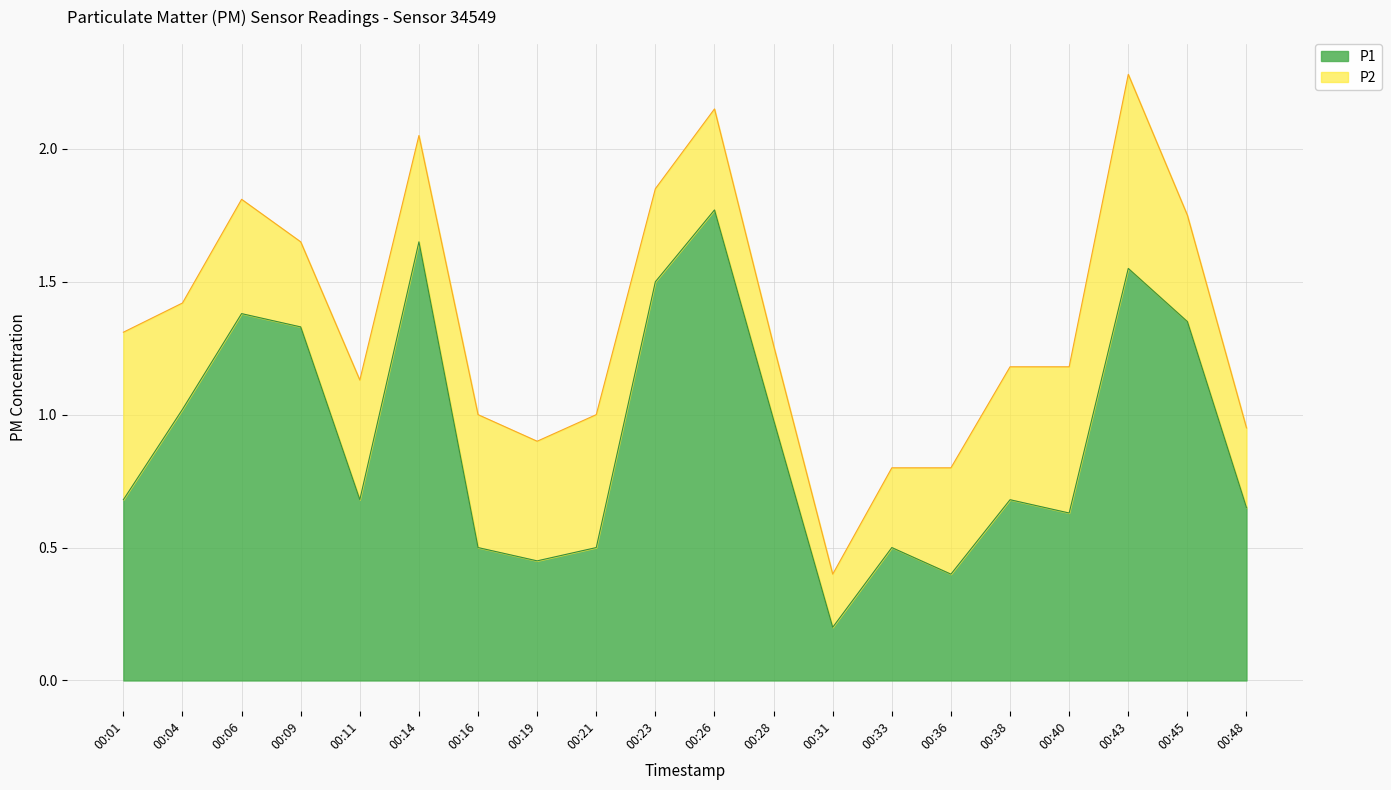

Which category has the lowest value across all series?

00:31